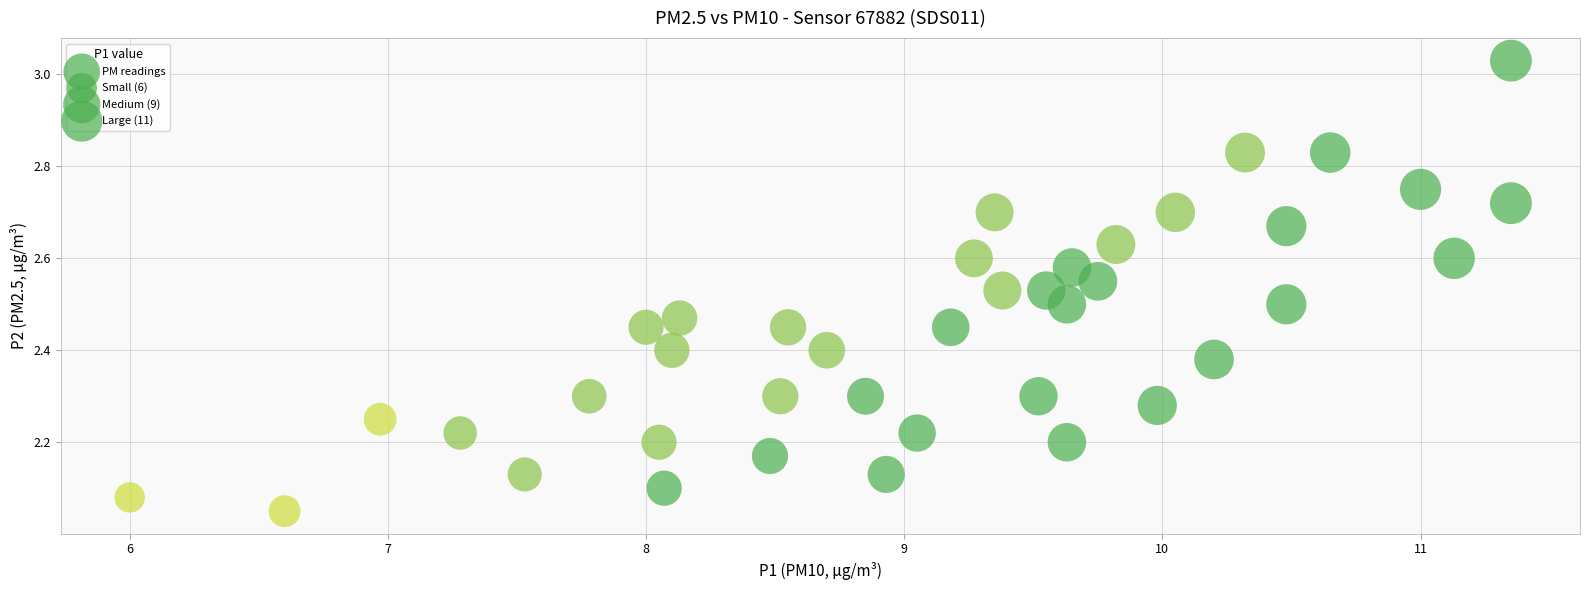

What is the range of Y values (max minus min)?

1.0